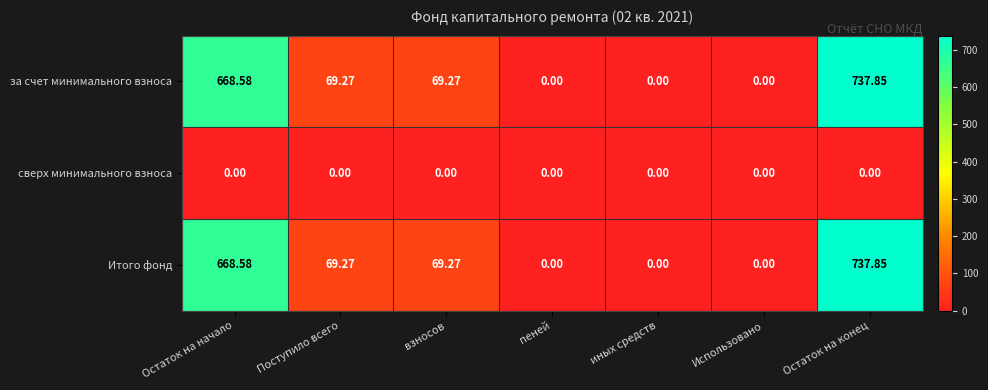

At which category is the sum across all series the highest?

Остаток на конец